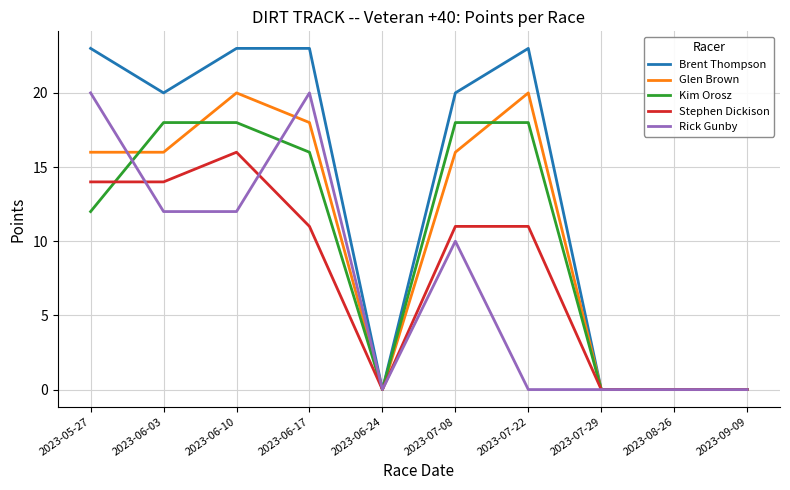

What position from the right is 2023-09-09?

1